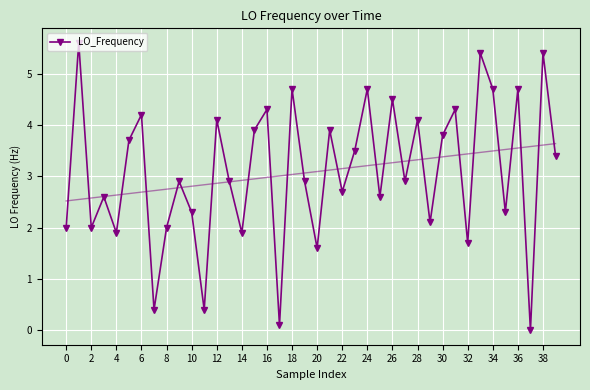

How many positive values are there?

39